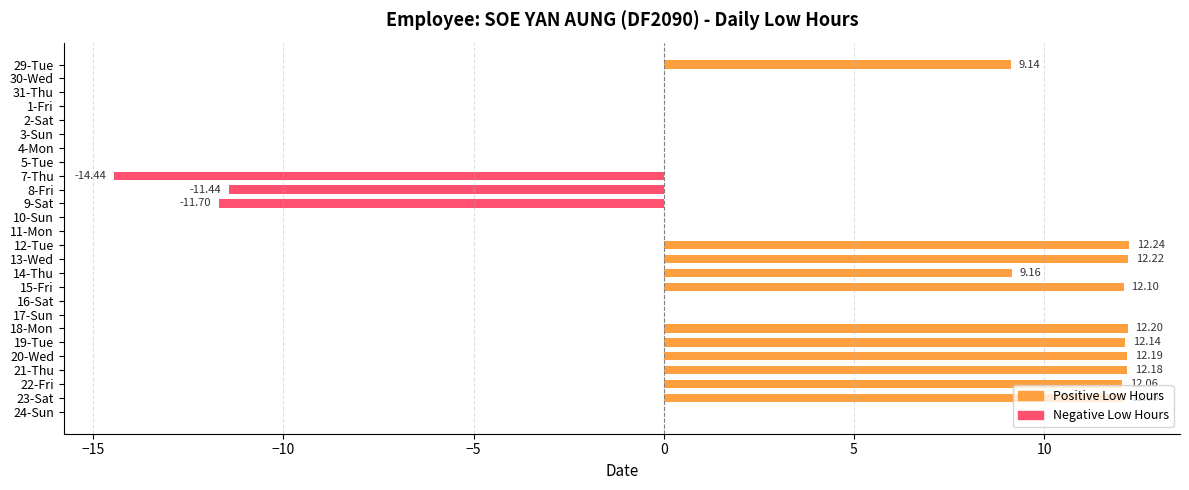

What is the sum of the values at 31-Thu and 13-Wed?

12.2